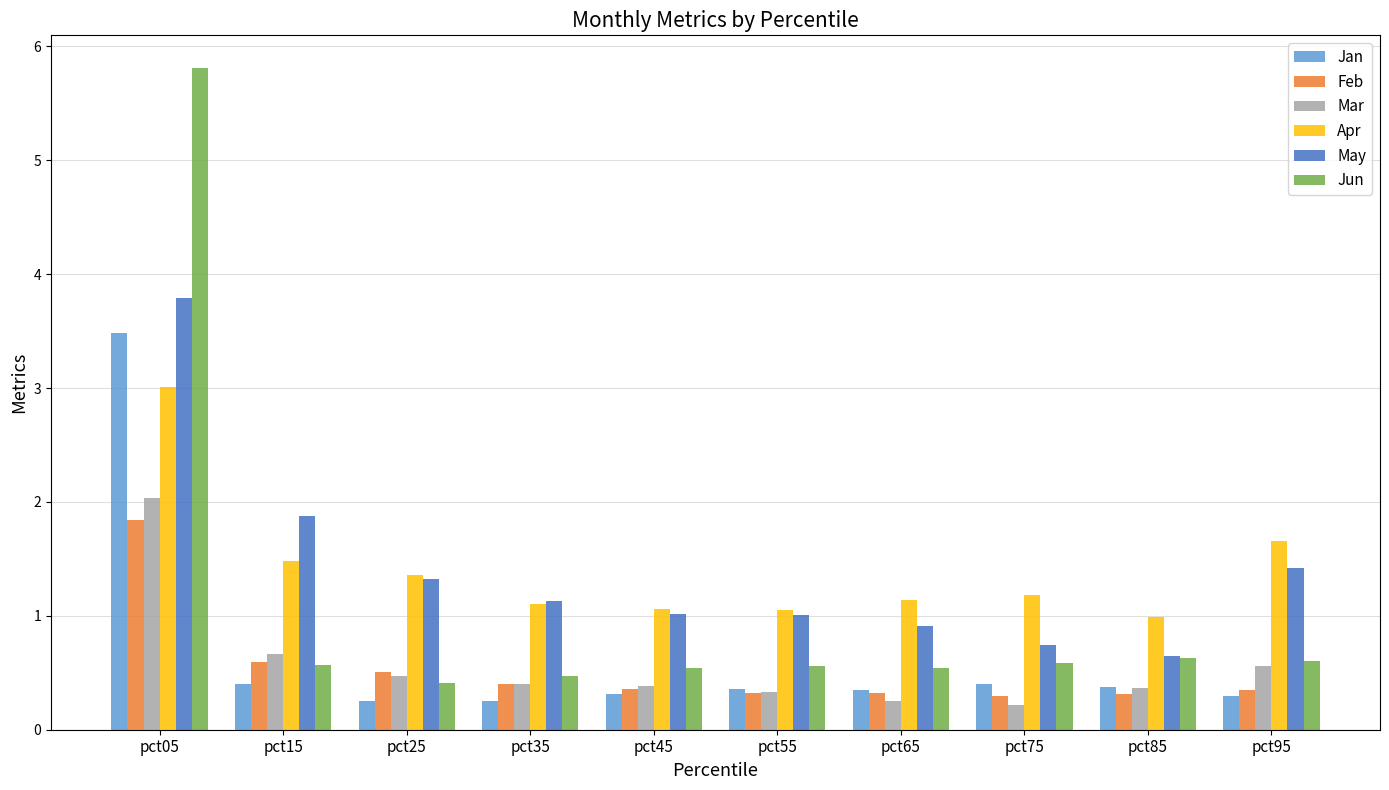

What is the total value across all series at pct45?

3.7